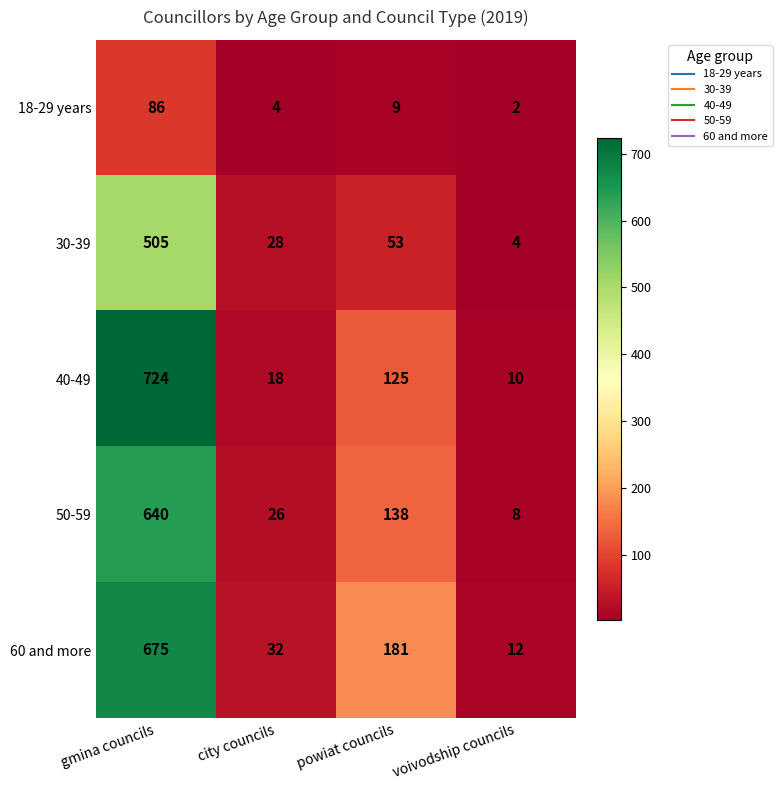

Rank the series at gmina councils from lowest to highest value.

18-29 years, 30-39, 50-59, 60 and more, 40-49